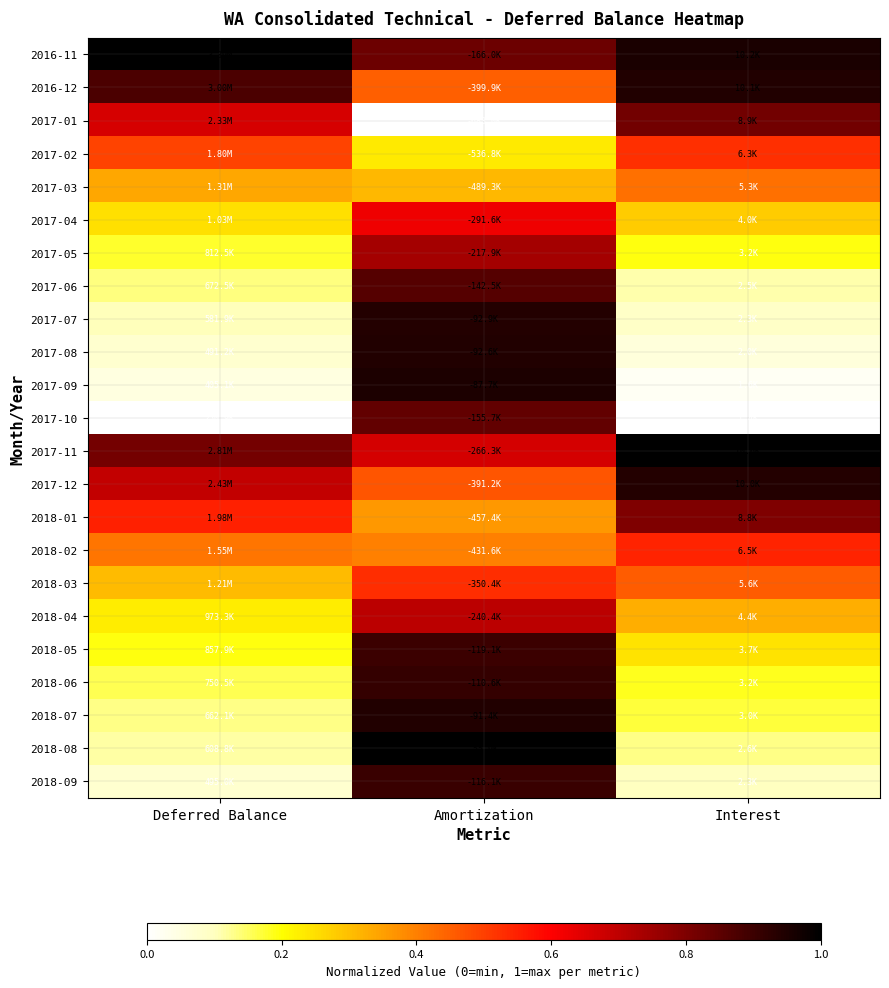

Rank the series at Amortization from highest to lowest value.

2018-08, 2017-09, 2018-07, 2017-08, 2017-07, 2018-06, 2018-09, 2018-05, 2017-06, 2017-10, 2016-11, 2017-05, 2018-04, 2017-11, 2017-04, 2018-03, 2017-12, 2016-12, 2018-02, 2018-01, 2017-03, 2017-02, 2017-01